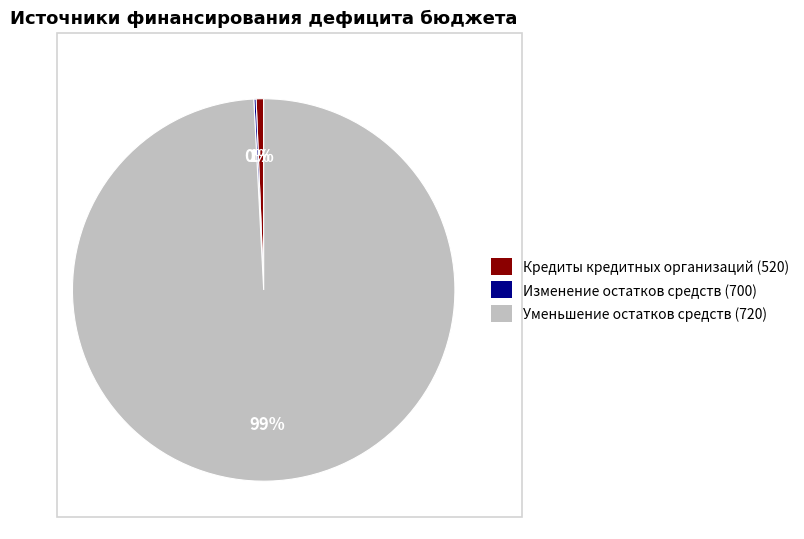

To the nearest percent, what is the average slice percentage?

33%